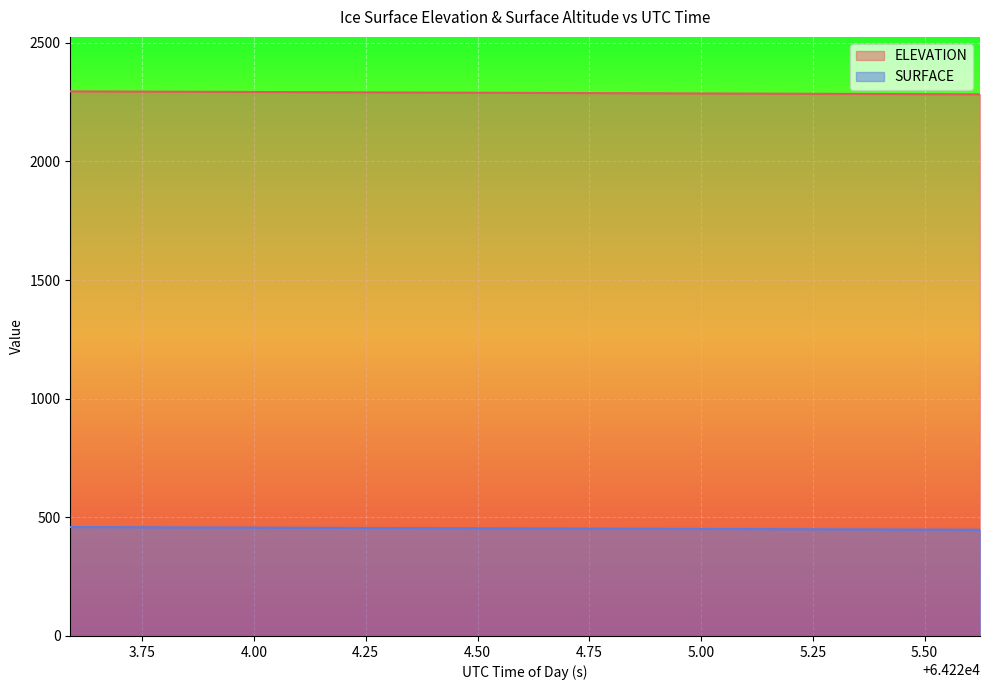

How many values in the SURFACE series exceed 453?

10